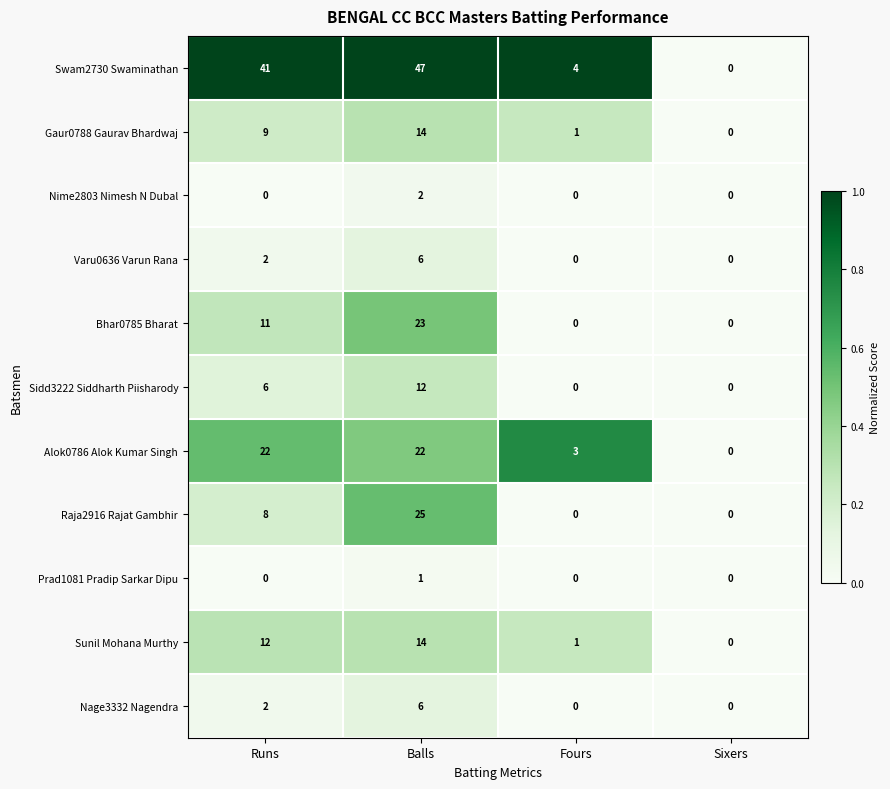

The value of Gaur0788 Gaurav Bhardwaj at Runs is 13. True or false?

False